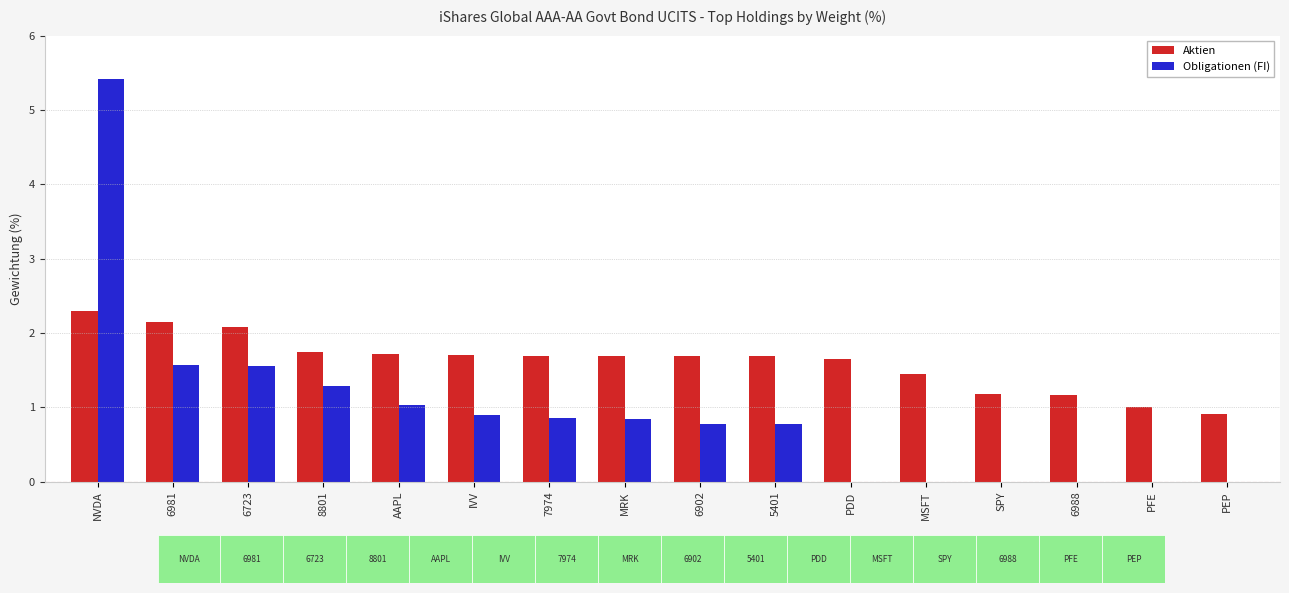

What is the sum of the Obligationen (FI) values at PEP and 6981?

1.6